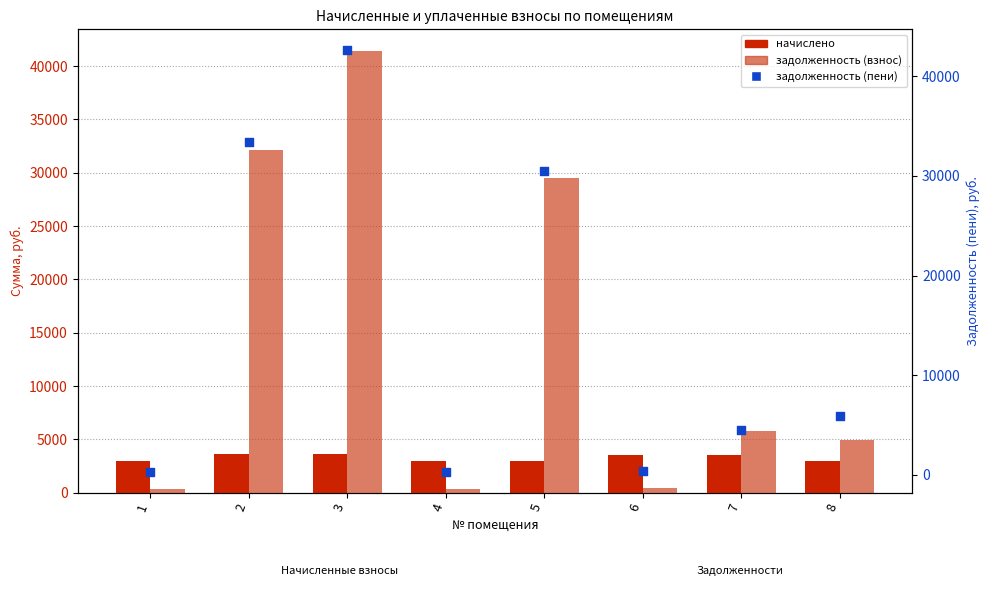

At which category is the sum across all series the highest?

3